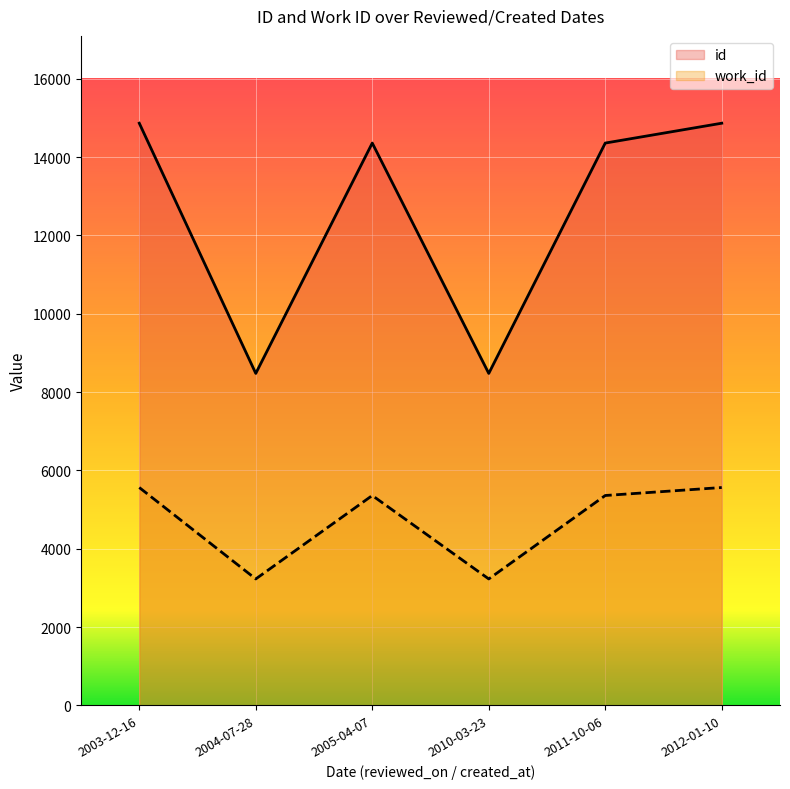

Between 2004-07-28 and 2011-10-06, which is larger?

2011-10-06